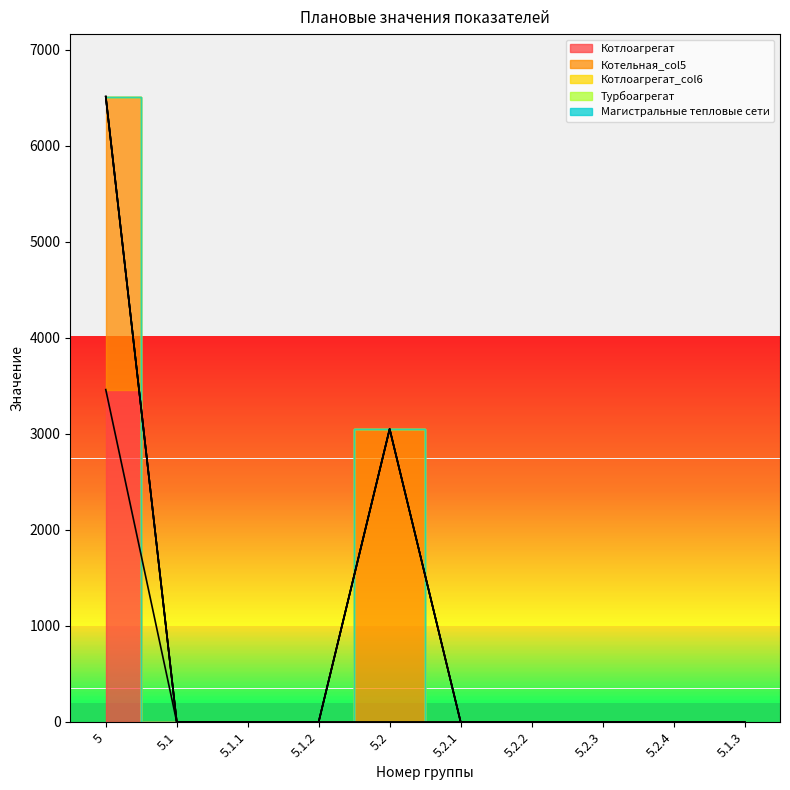

List the labels in order of Котлоагрегат value, smallest first.

5.1, 5.1.1, 5.1.2, 5.2, 5.2.1, 5.2.2, 5.2.3, 5.2.4, 5.1.3, 5